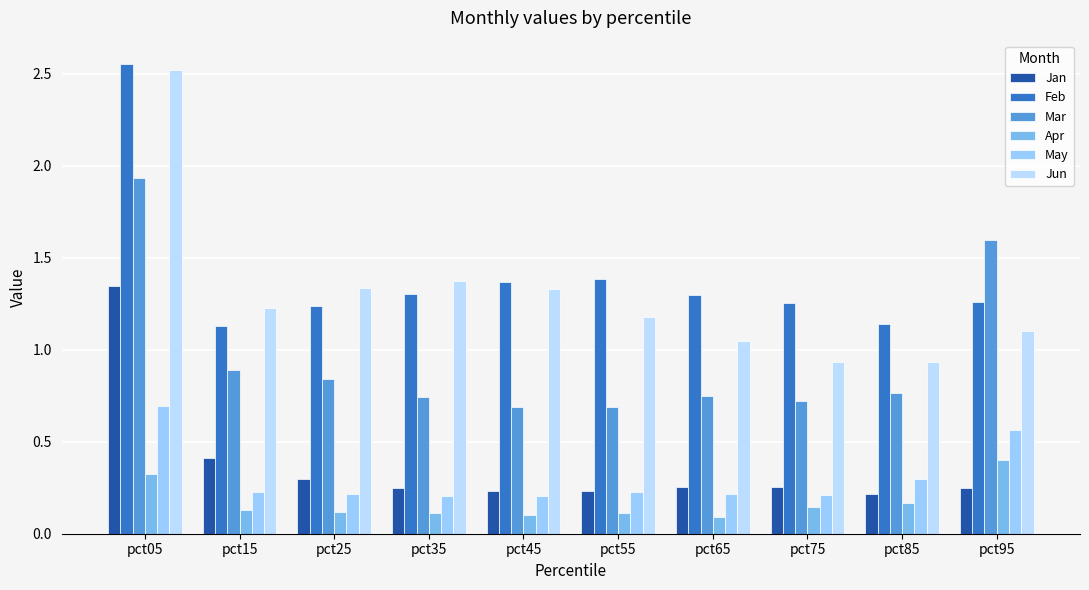

Which has a higher value, pct15 or pct75?

pct15